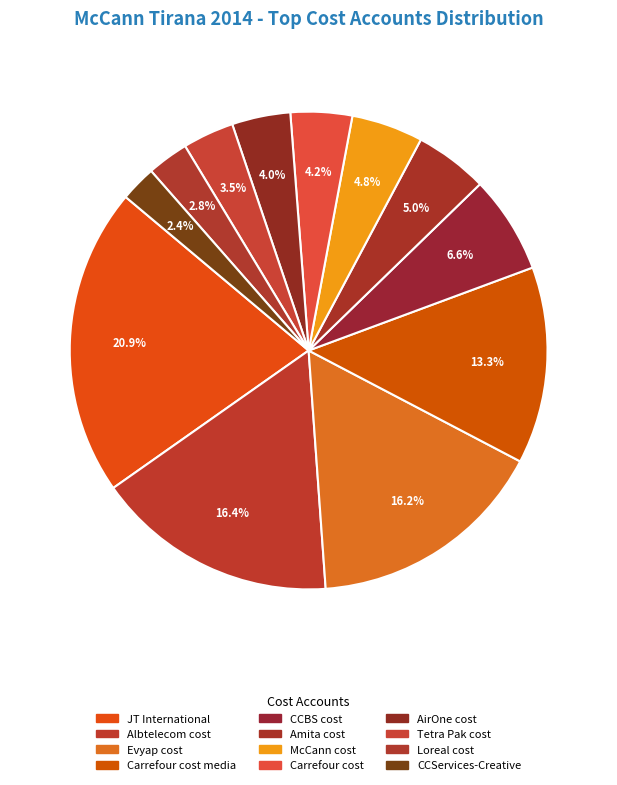

Count the number of slices in the pie.

12